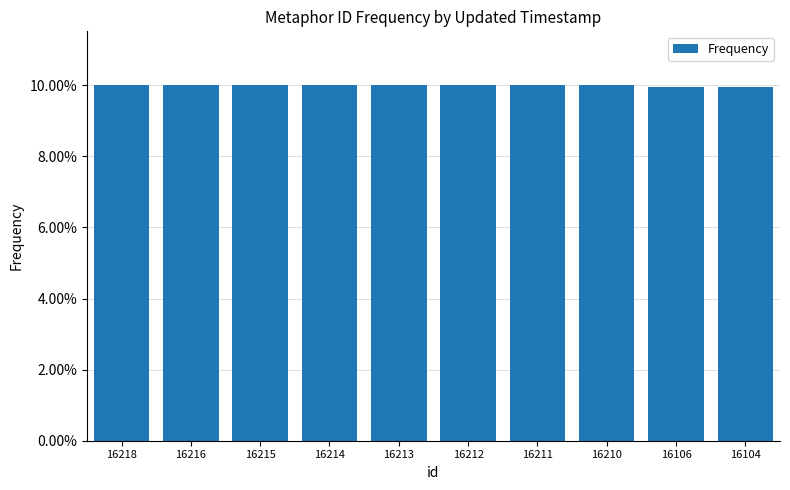

Which category has the highest value across all series?

16218